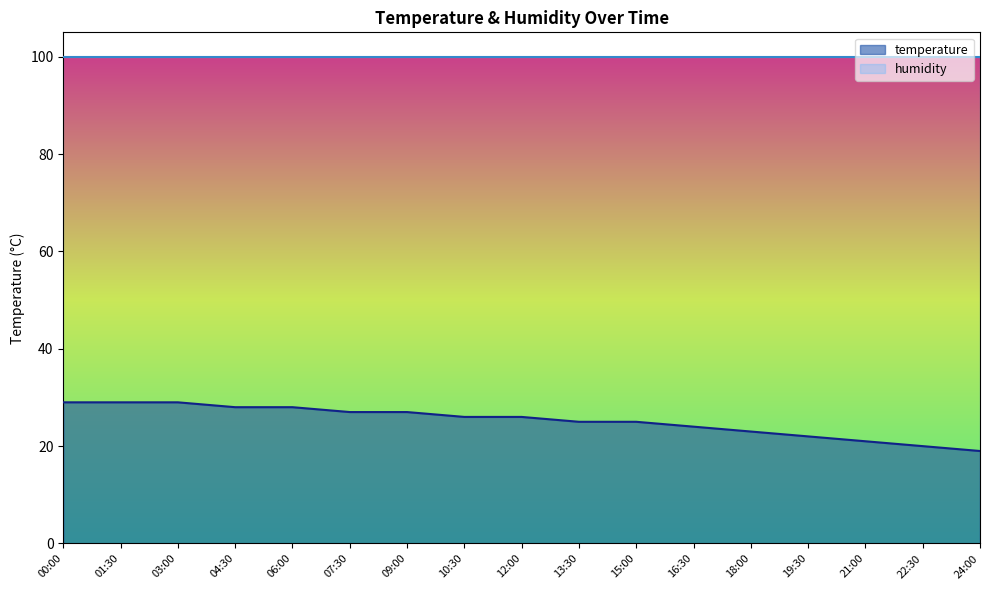

What is the label of the 11th point from the left?

15:00